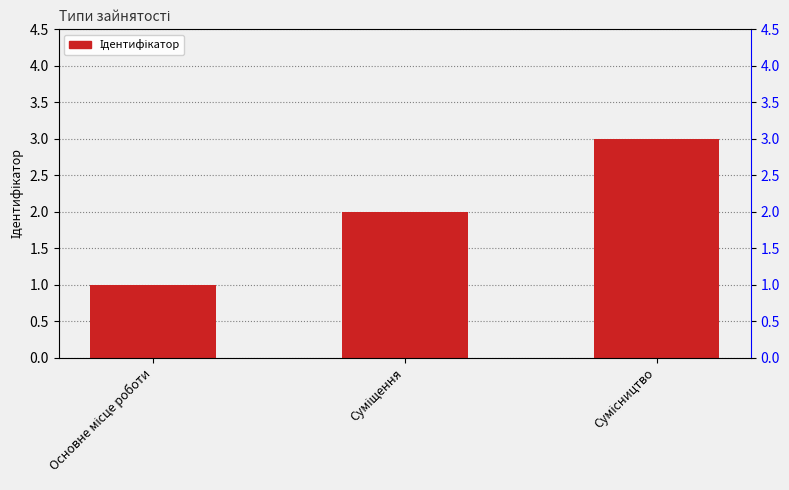

What value does the data have at Суміщення?

2